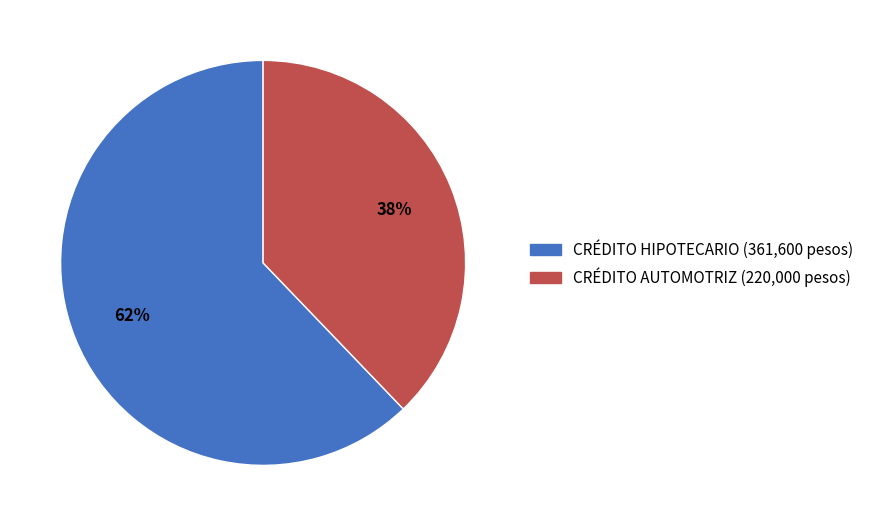

Count the number of slices in the pie.

2